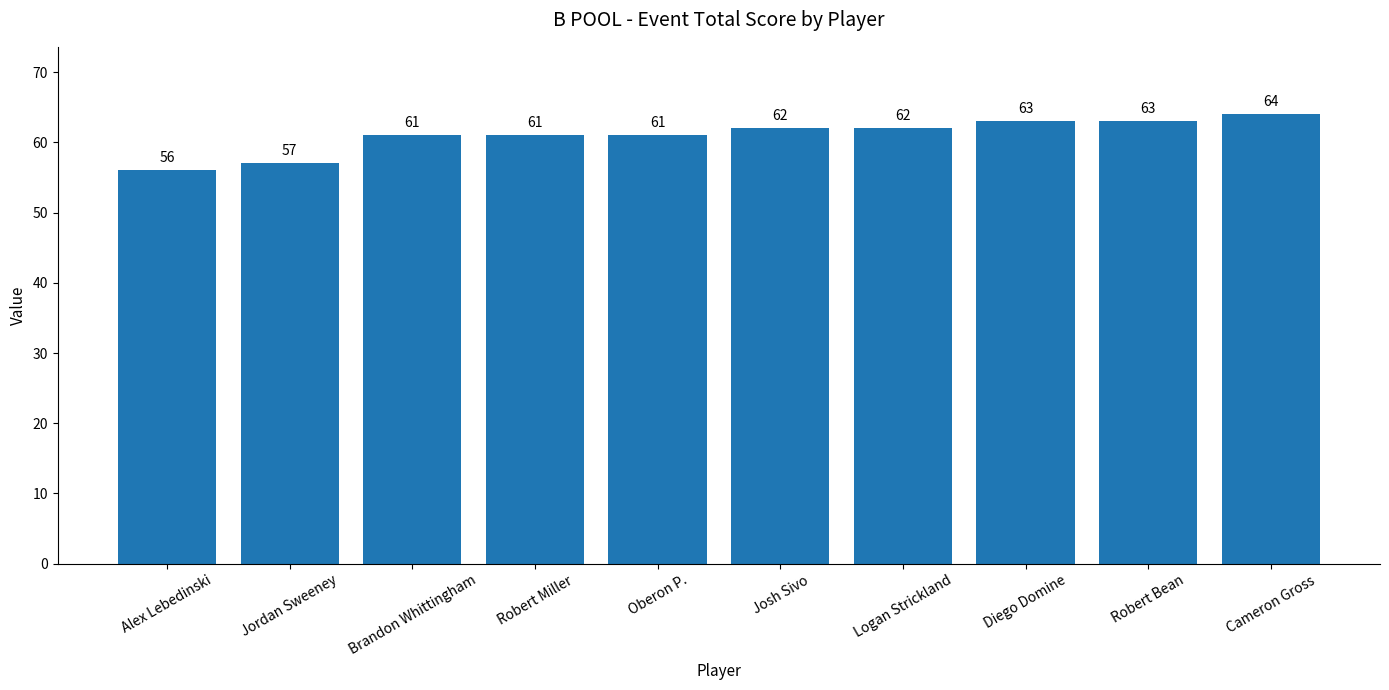

What is the ratio of the value at Robert Bean to the value at Alex Lebedinski?

1.1